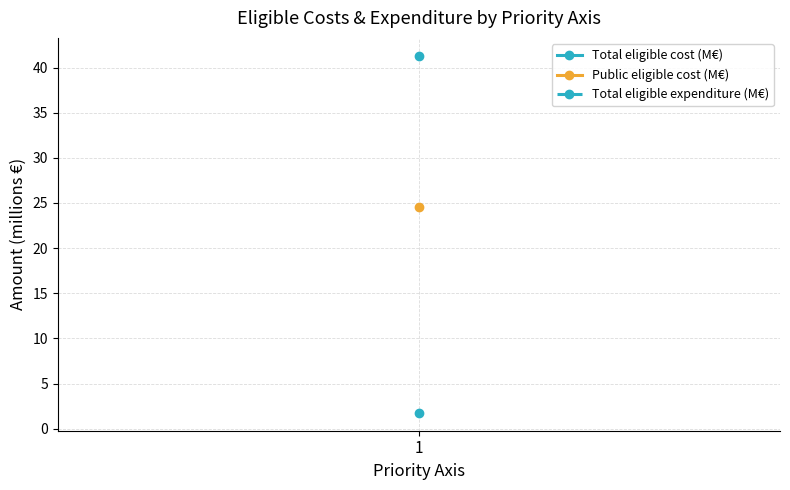

Which series has the largest range (max minus min)?

Total eligible cost (M)